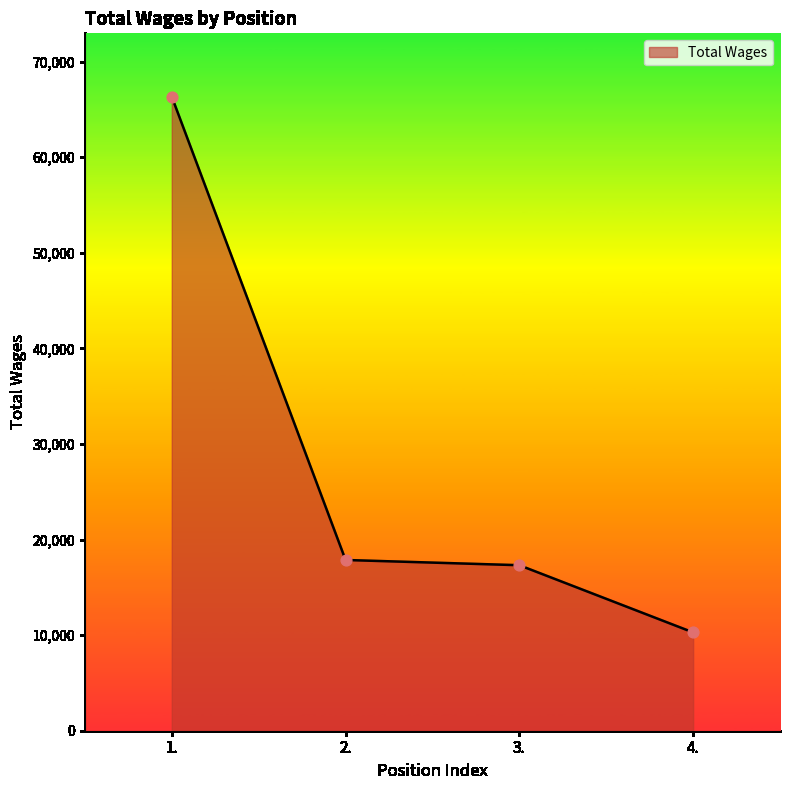

Which has a higher value, 4. or 3.?

3.